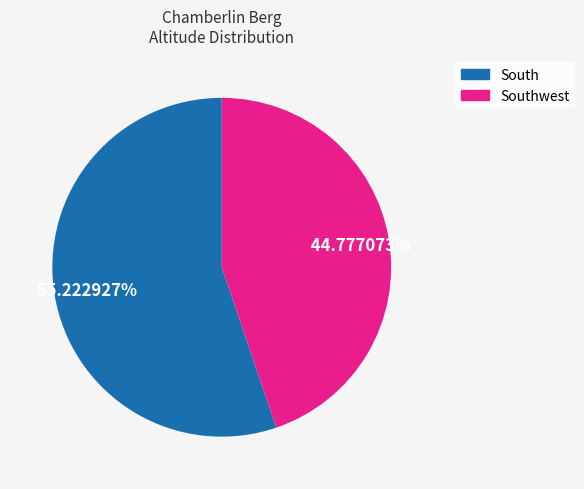

Is there any slice that represents more than half of the pie?

Yes